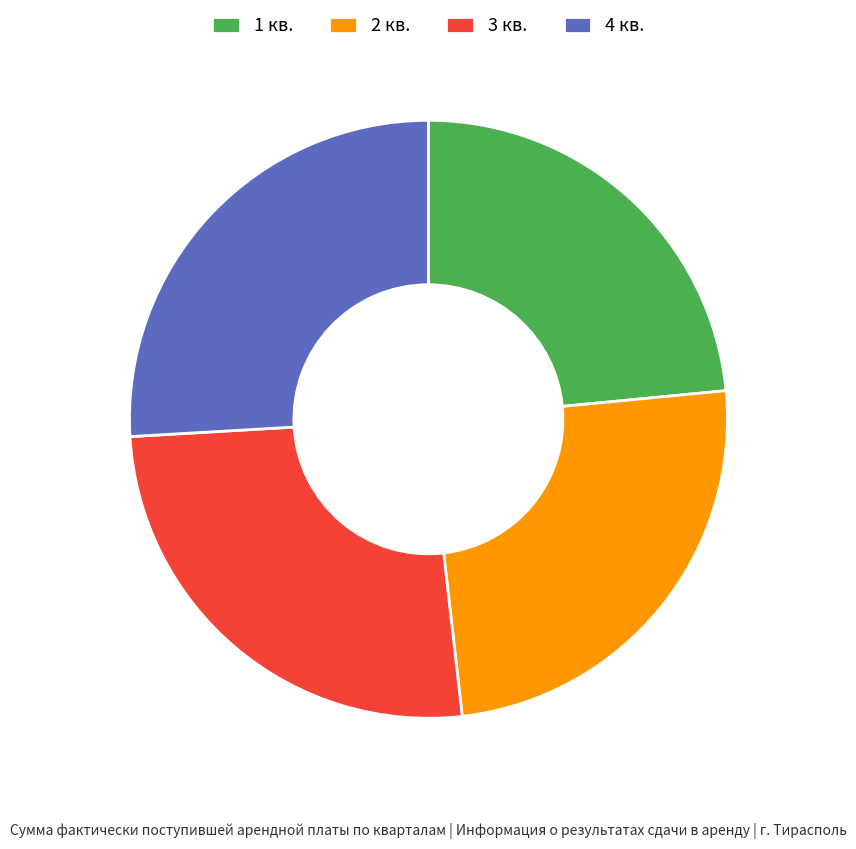

The 3 кв. slice represents 14% of the pie. True or false?

False